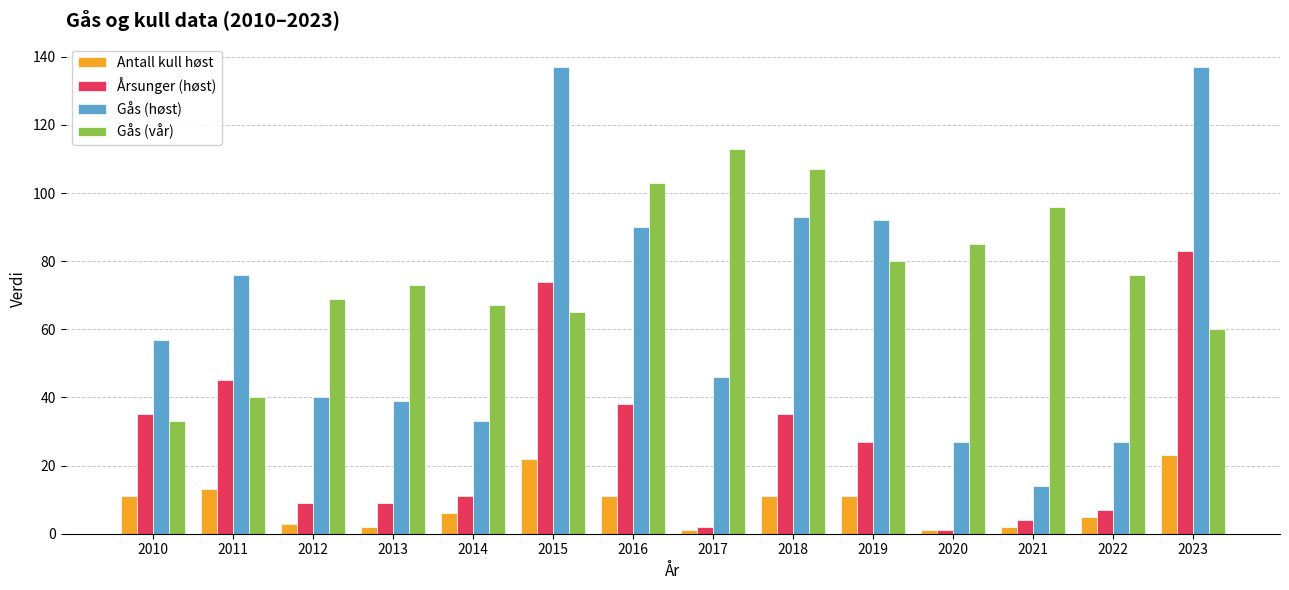

What are all the series names shown in the legend?

Antall kull høst, Årsunger (høst), Gås (høst), Gås (vår)